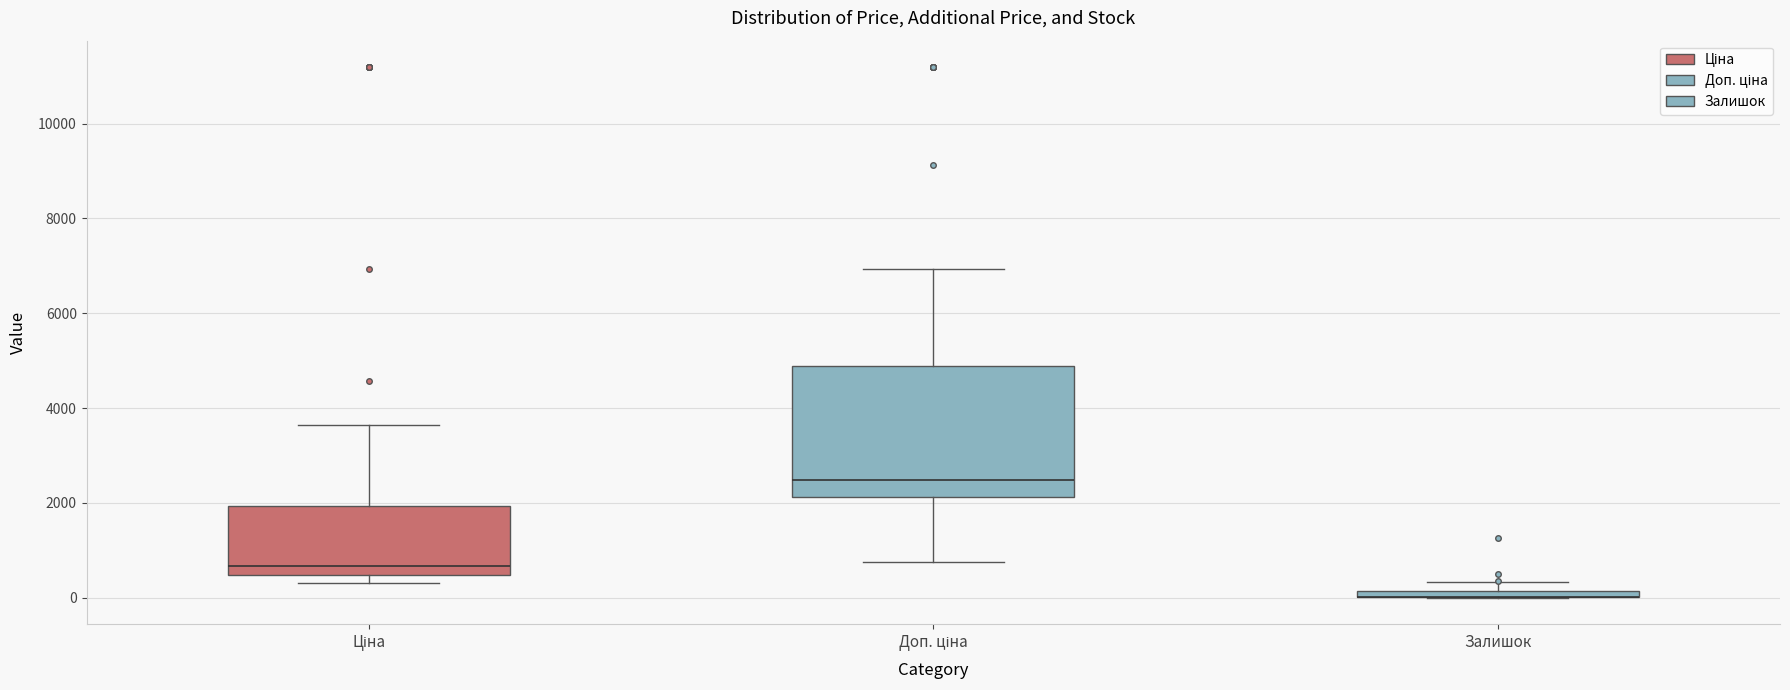

Comparing the boxes themselves (not the whiskers), which one is the tallest?

Доп. ціна